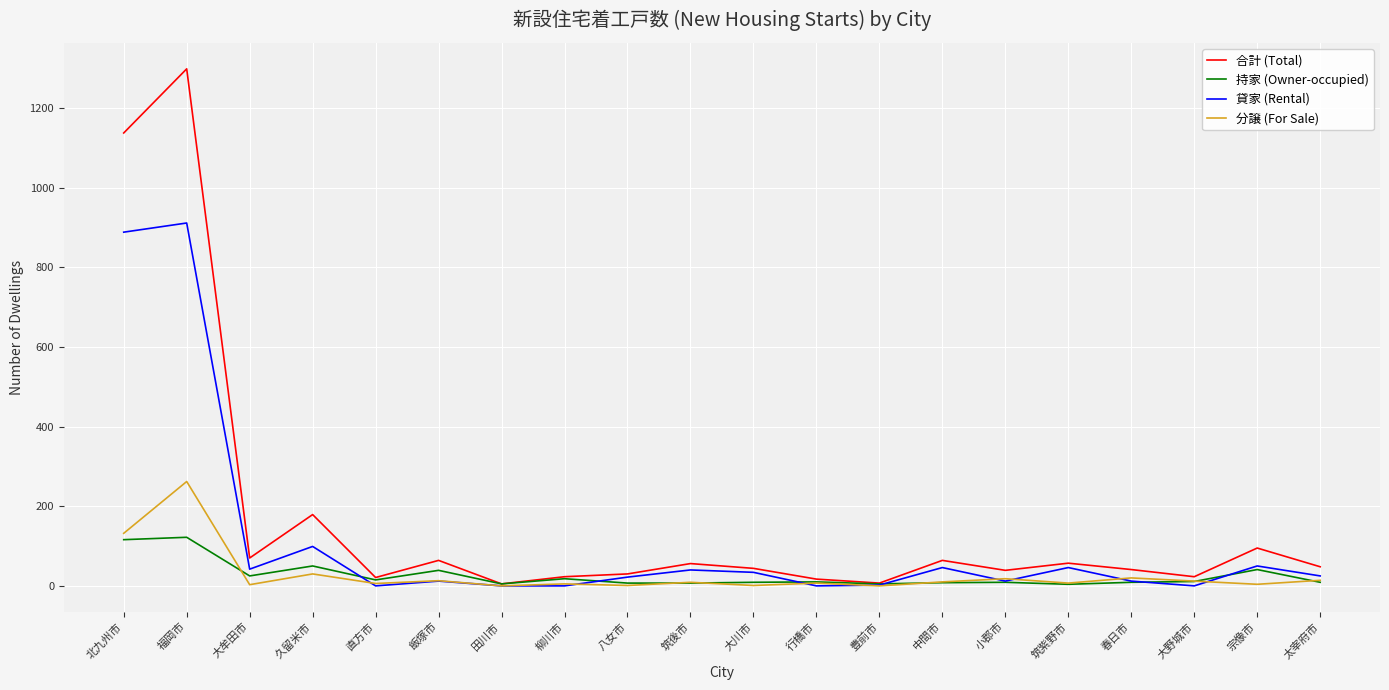

At which label does 貸家 (Rental) first exceed 25?

北九州市